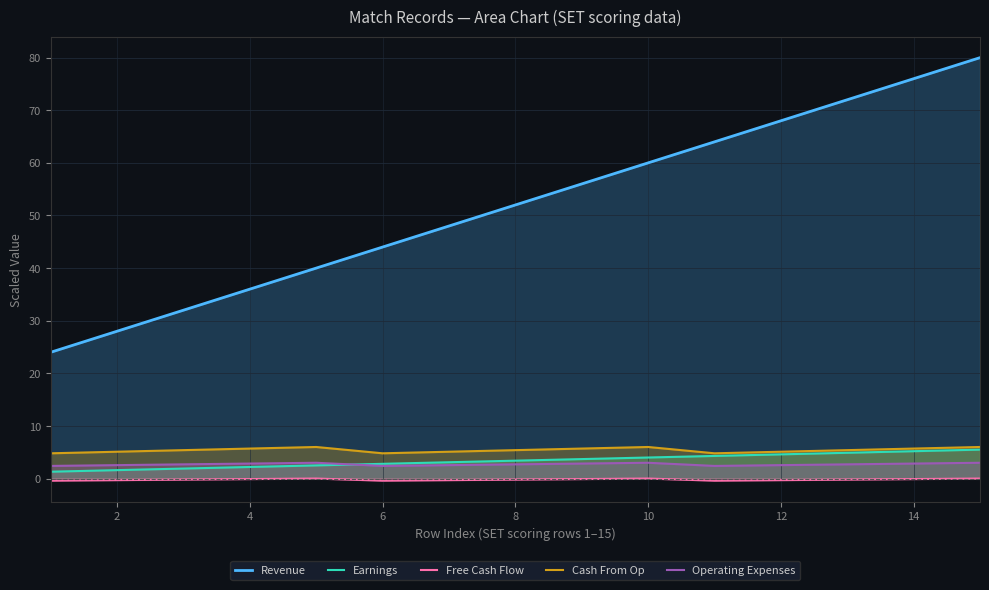

True or false: Cash From Op and Free Cash Flow intersect in this chart.

False